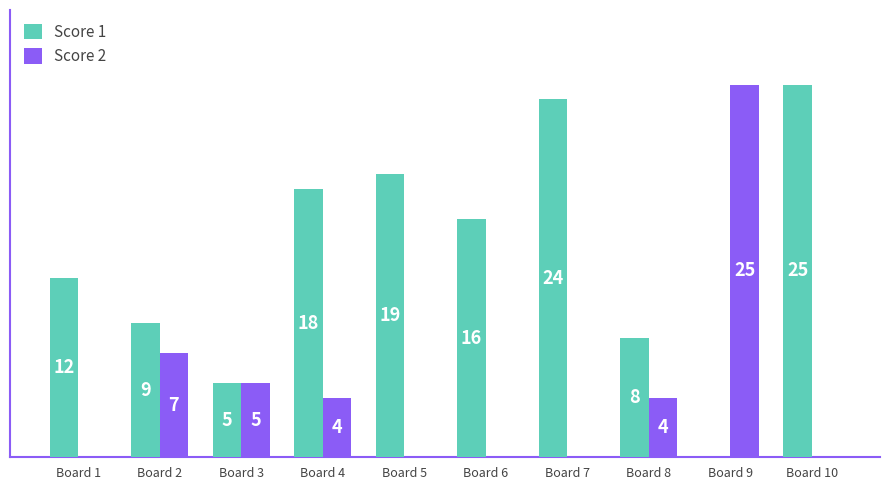

At which label is Score 1 closest to 12?

Board 1